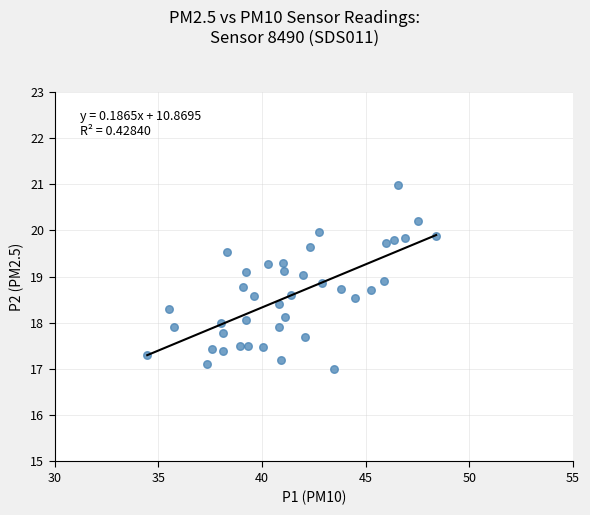

What is the range of Y values (max minus min)?

4.0